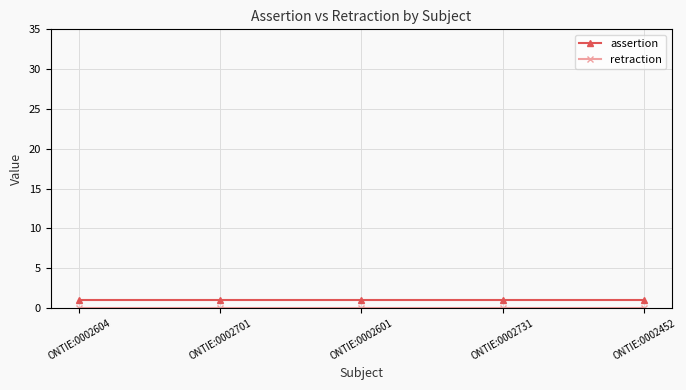

True or false: assertion has more than 2 points higher than both neighbors.

False